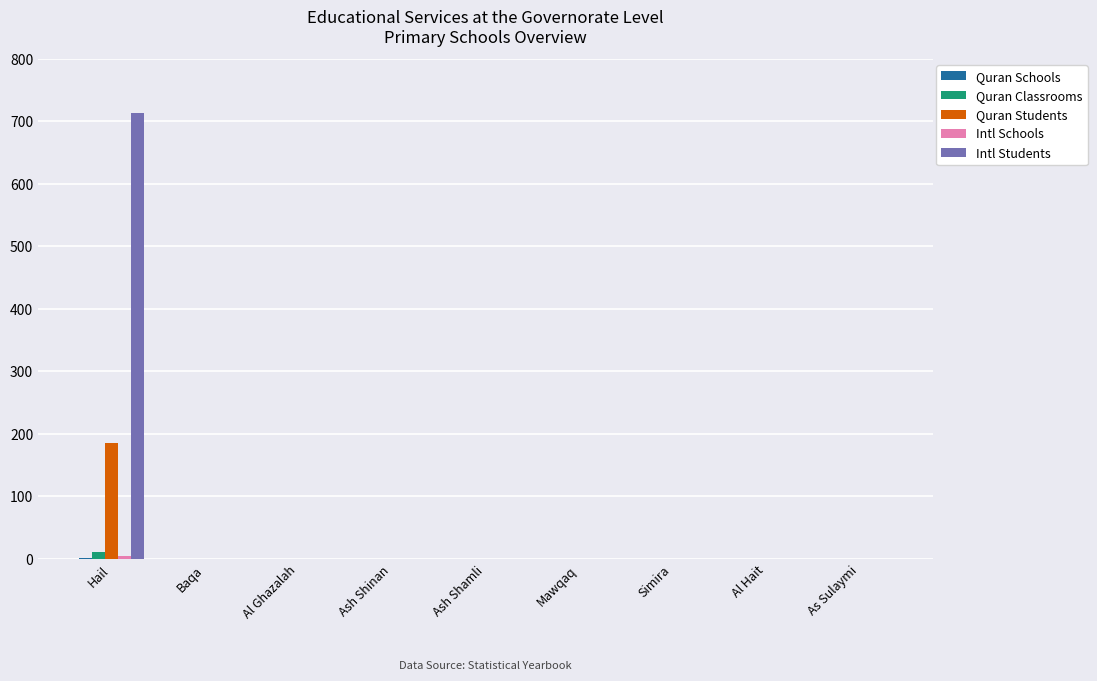

How many values in the Quran Students series exceed 0?

1